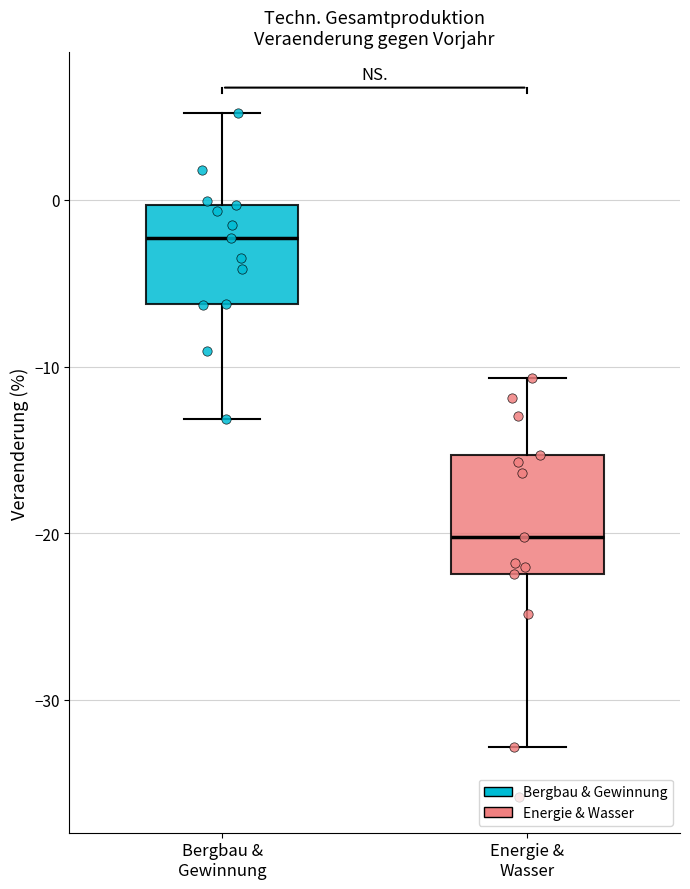

Which box's median line is the lowest?

Energie & Wasser